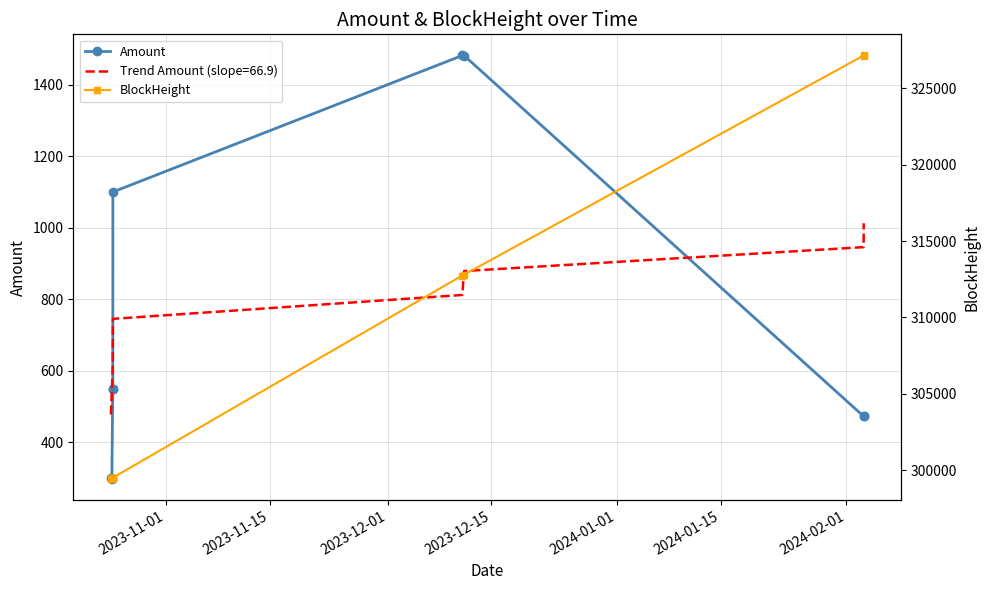

How many values in the Amount series are below 550?

4